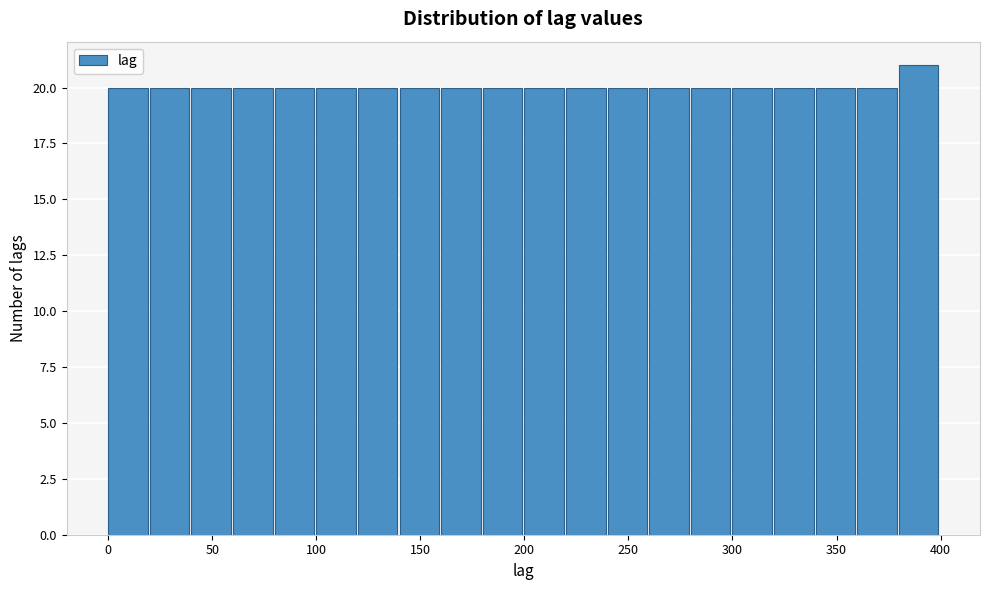

How tall is the bar that spans 60 to 80 on the x-axis? The values are not printed on the chart, so give them approximately, as read against the axis.

20